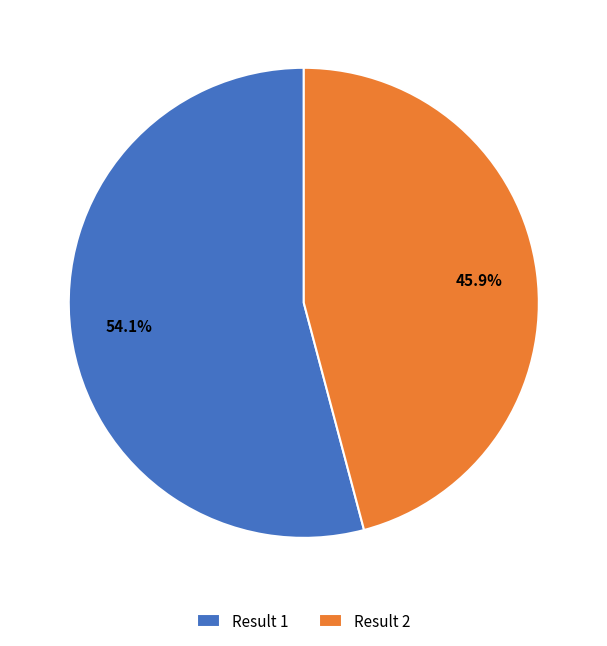

Which slice represents more than half of the pie?

Result 1